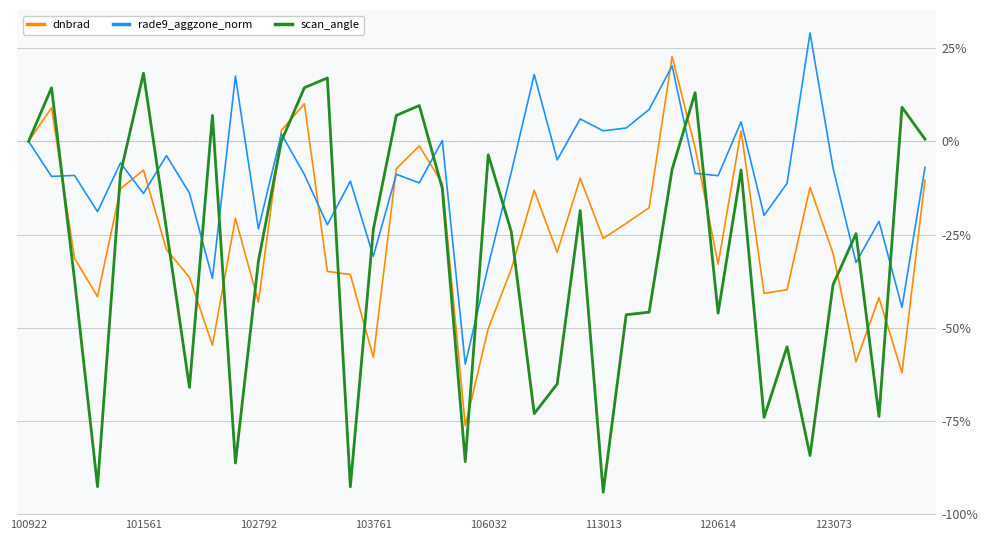

Which series has the largest range (max minus min)?

scan_angle